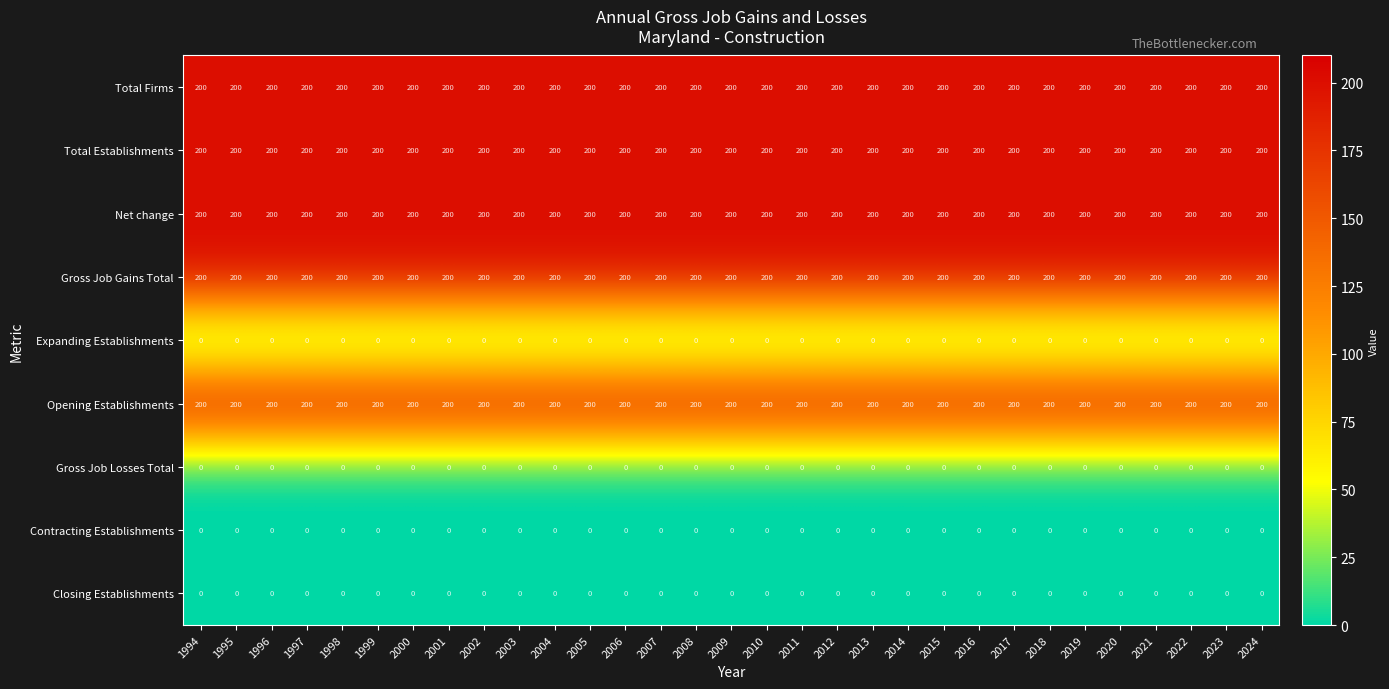

At how many categories does at least one series exceed 125?

31